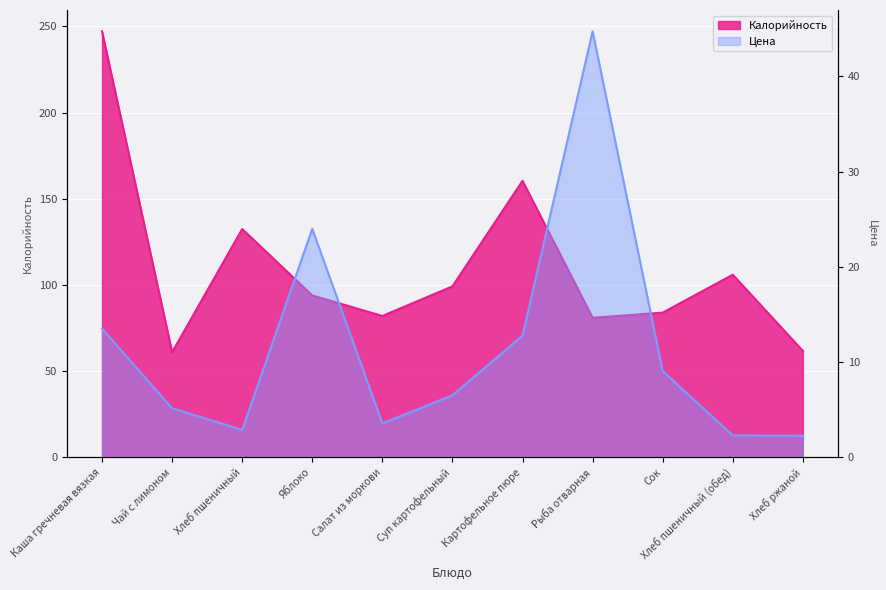

Rank the series by their average value, from highest to lowest.

Калорийность, Цена